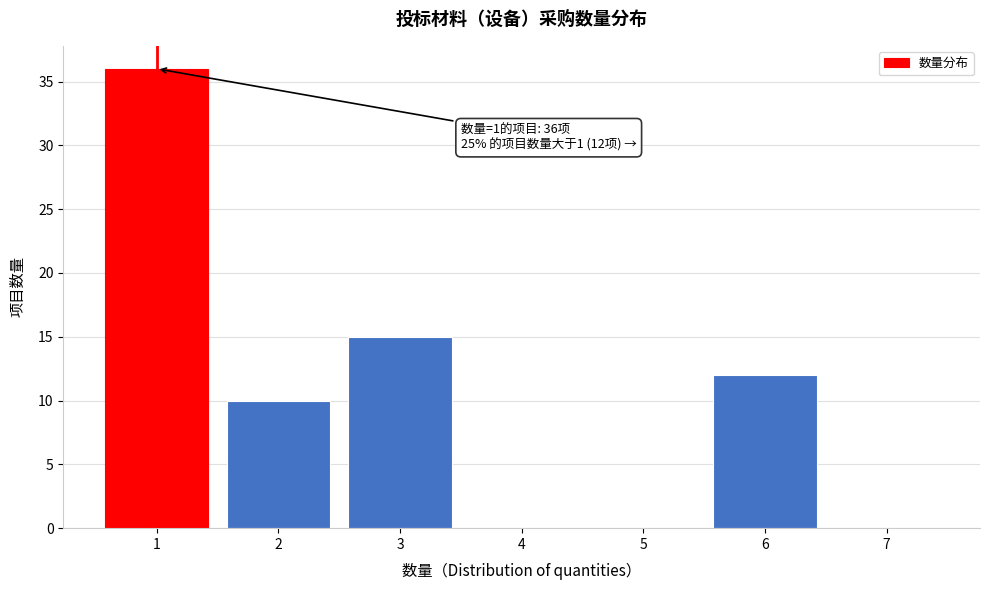

Reading right to left, list all the values displayed in this chart.

7=0	6=12	5=0	4=0	3=15	2=10	1=36